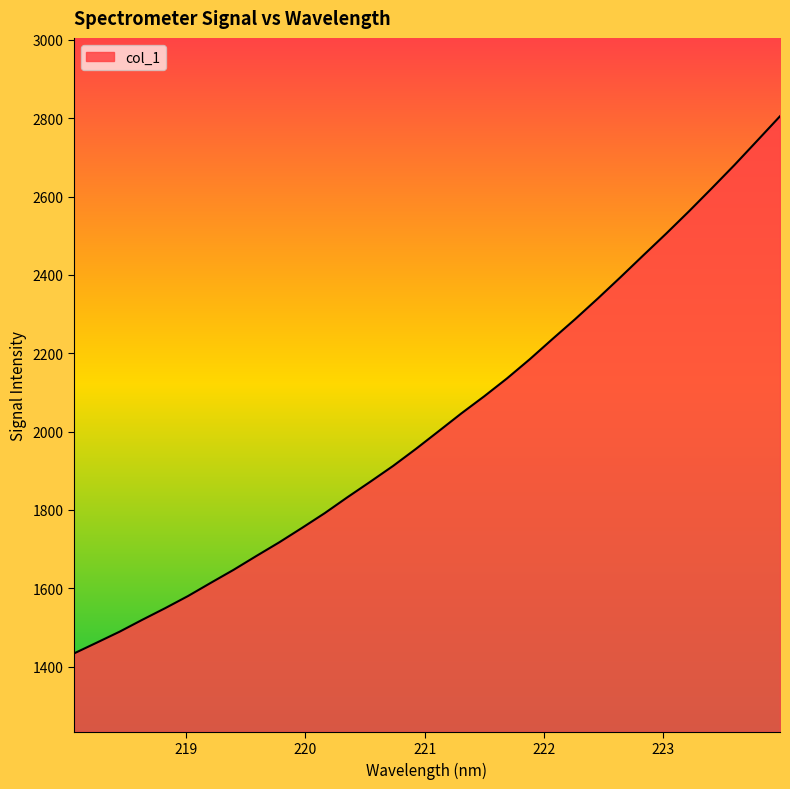

What is the minimum value shown in the chart?

1433.6